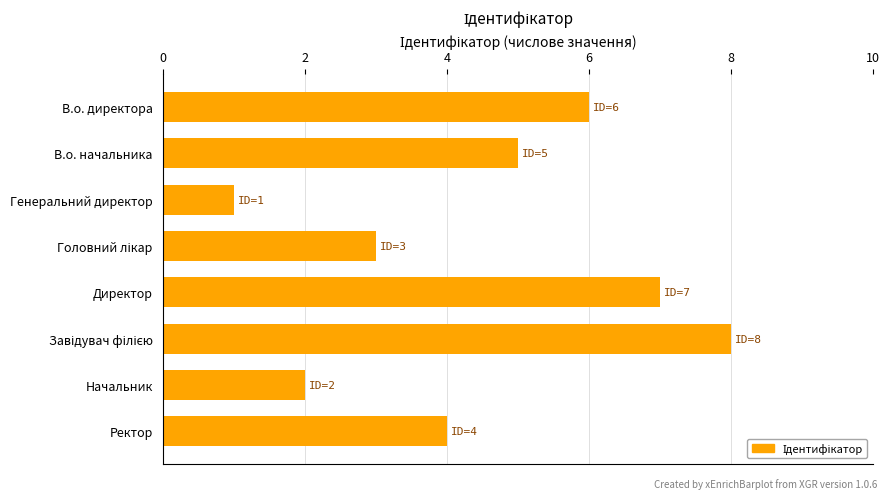

How many bars are there in total?

8